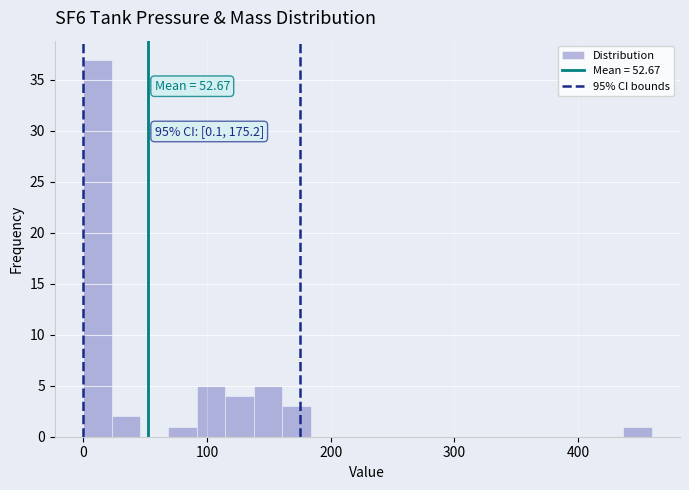

Around what value on the x-axis is the tallest bar? Give the approximate position of its centre, as read against the axis.

10